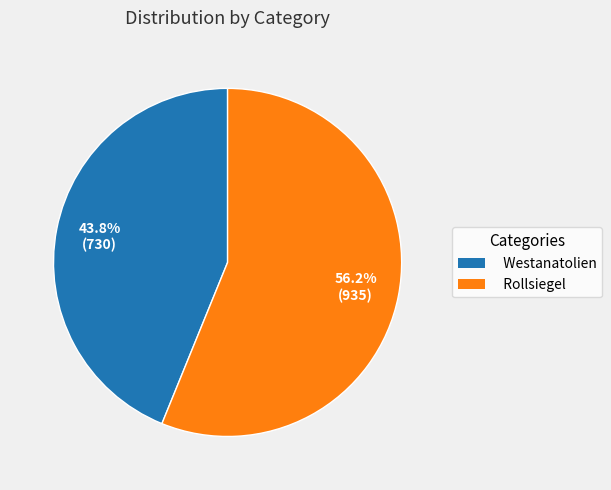

What percentage is the Westanatolien slice, to the nearest percent?

44%